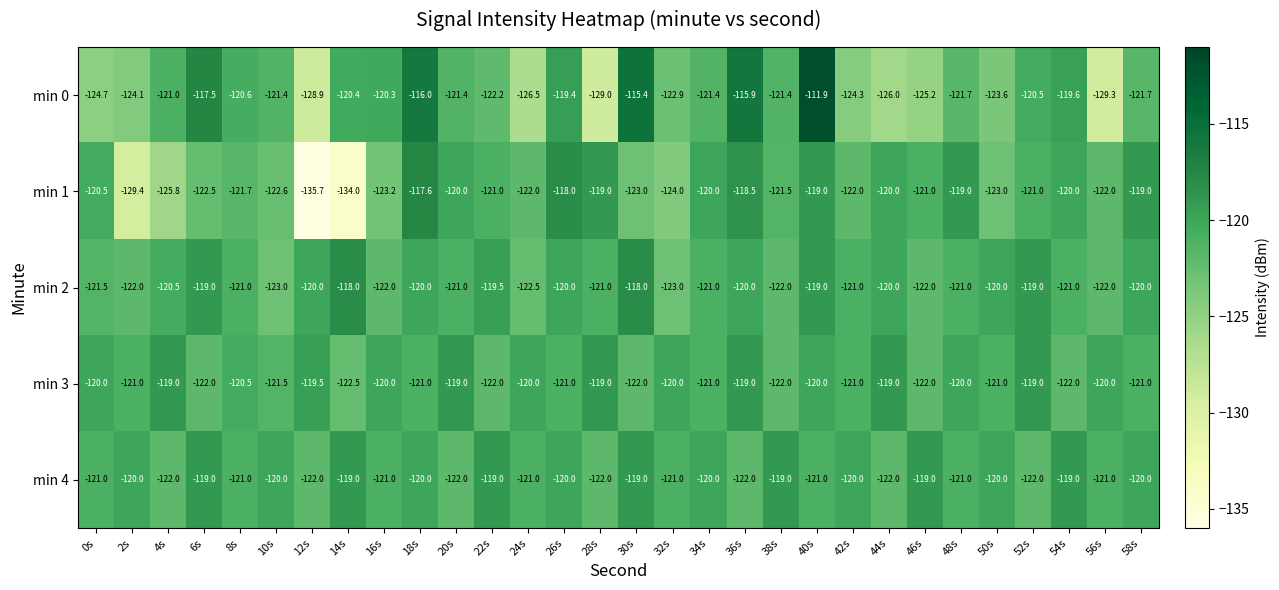

Which series has the largest total across all categories?

min 4